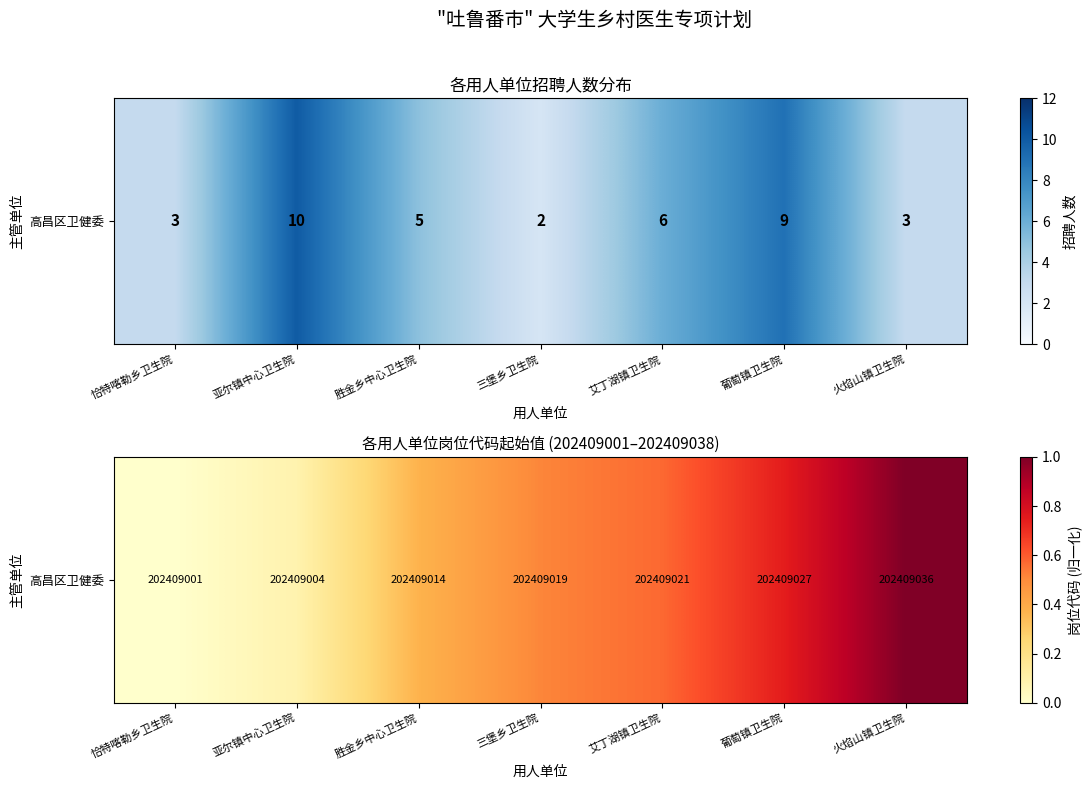

What is the change in value from 胜金乡中心卫生院 to 葡萄镇卫生院?

+0.4